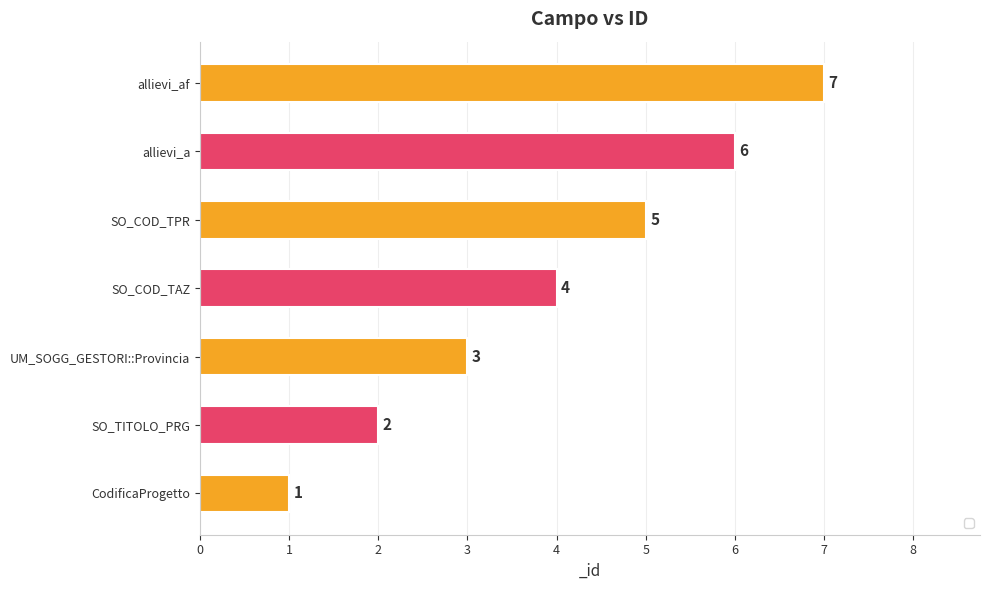

Which label corresponds to the largest value in the chart?

allievi_af